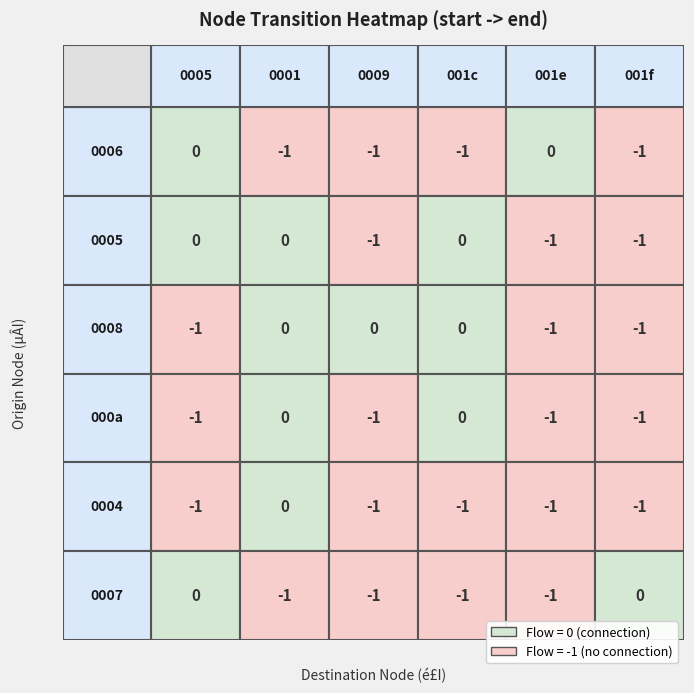

At which category is the sum across all series the highest?

1